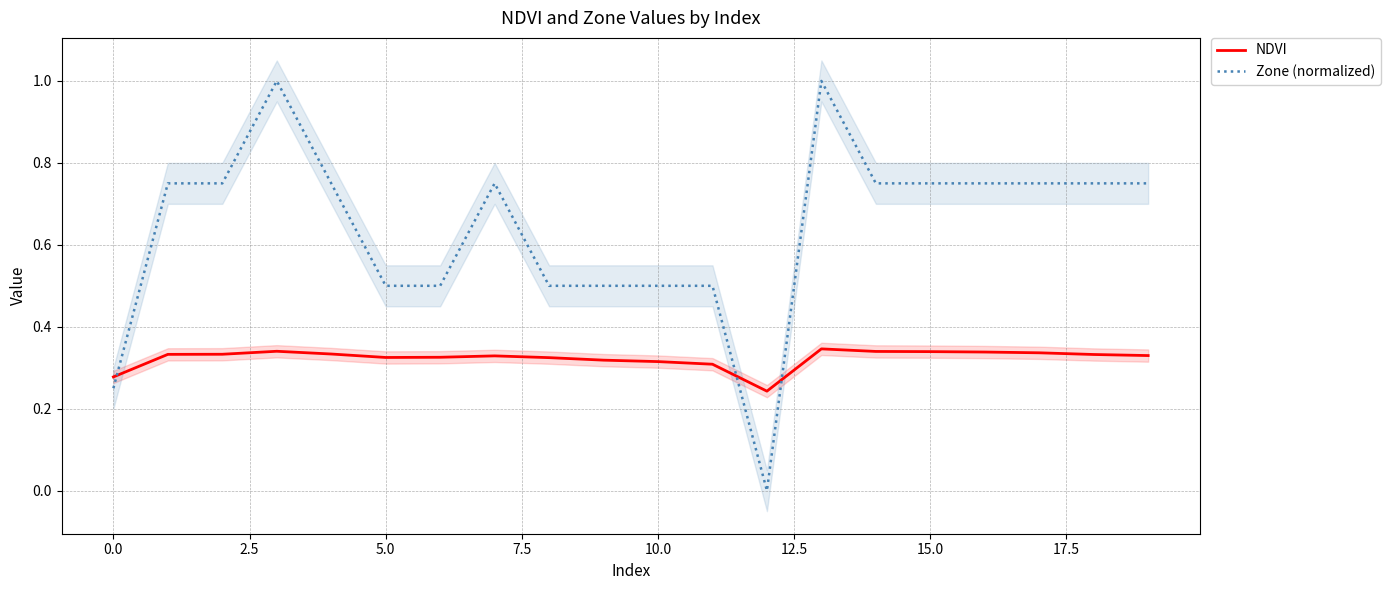

Reading right to left, extract all data points from this chart.

NDVI: 0.3	0.3	0.3	0.3	0.3	0.3	0.3	0.2	0.3	0.3	0.3	0.3	0.3	0.3	0.3	0.3	0.3	0.3	0.3	0.3
Zone (normalized): 0.8	0.8	0.8	0.8	0.8	0.8	1.0	0.0	0.5	0.5	0.5	0.5	0.8	0.5	0.5	0.8	1.0	0.8	0.8	0.2